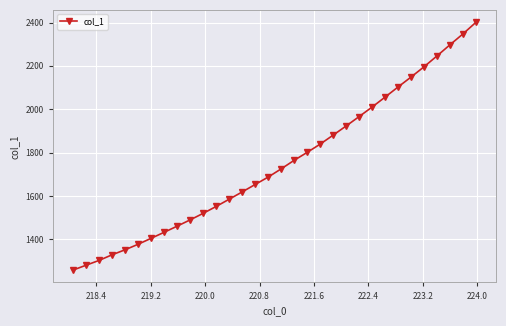

True or false: the data has more than 2 interior local peaks.

False